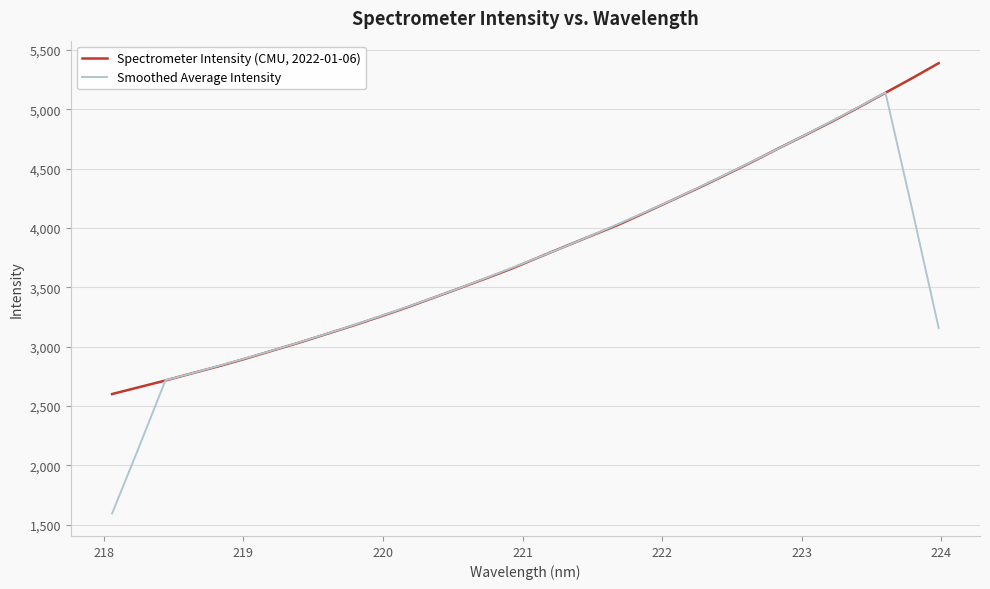

How many categories are shown in the chart?

32